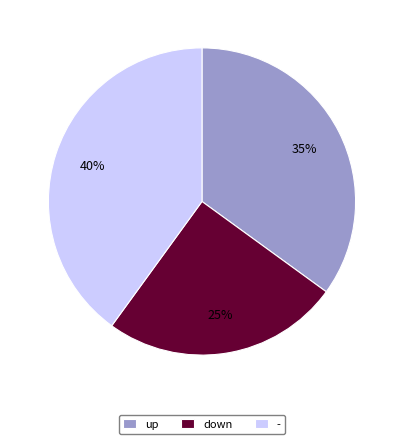

Is the sum of down and up greater than half?

Yes